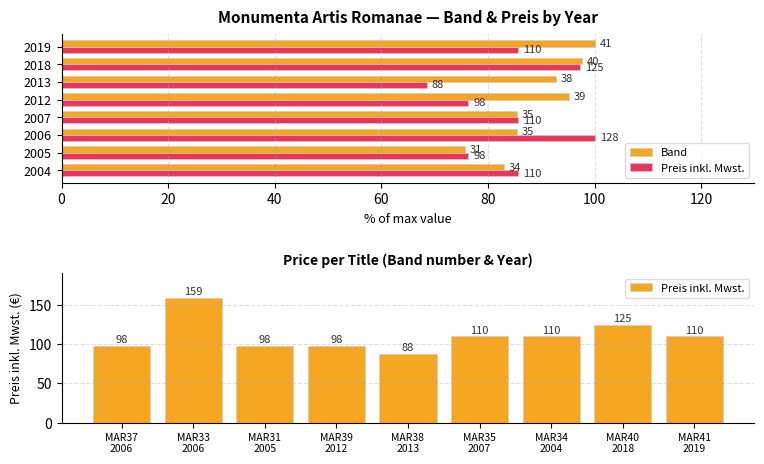

True or false: the data shows 219 at MAR40 2018.

False